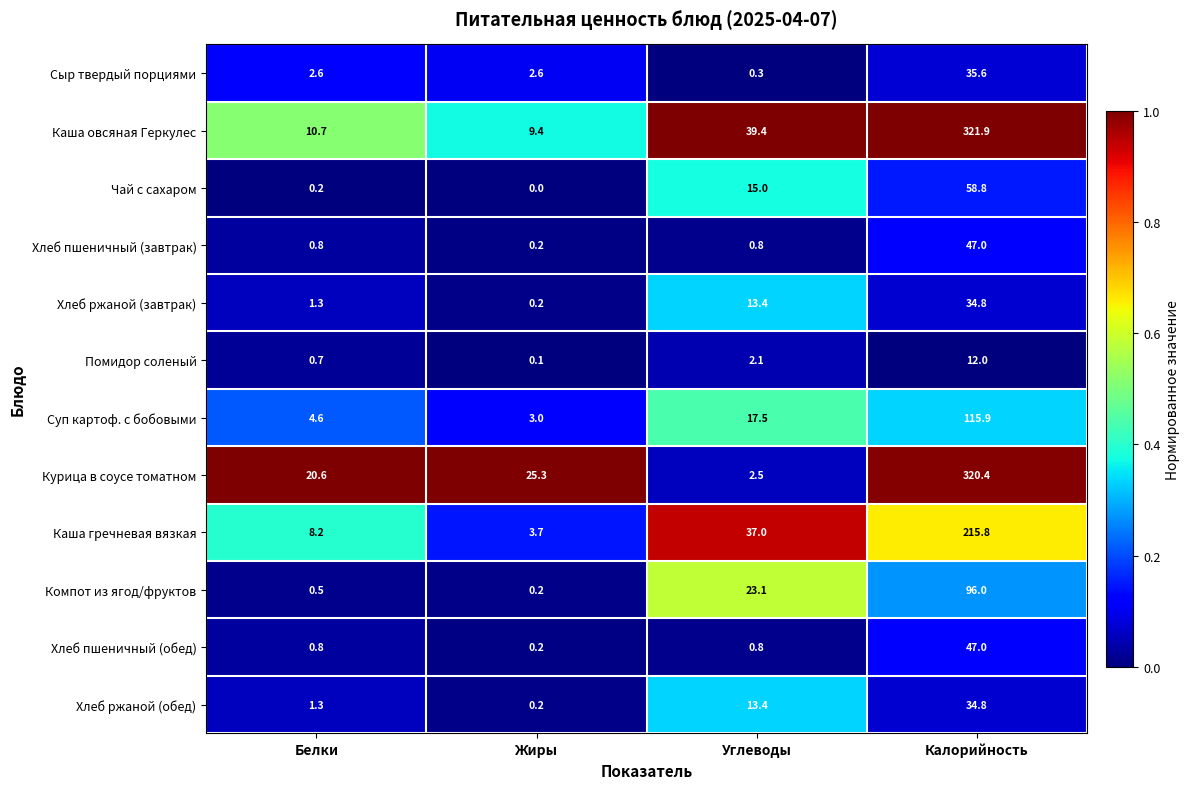

Which series has the largest total across all categories?

Каша овсяная Геркулес